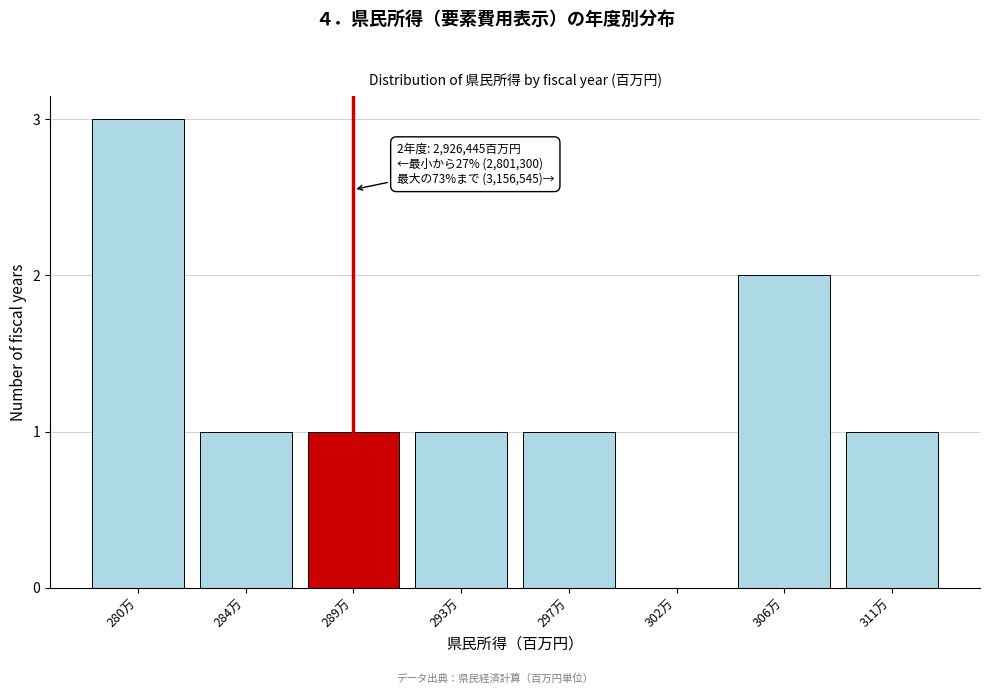

Reading left to right, transcribe all the data shown in this chart.

280万=3	284万=1	289万=1	293万=1	297万=1	302万=0	306万=2	311万=1